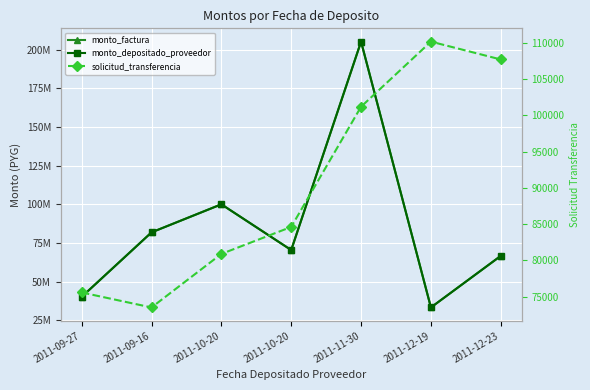

Which series has the largest total across all categories?

monto_factura